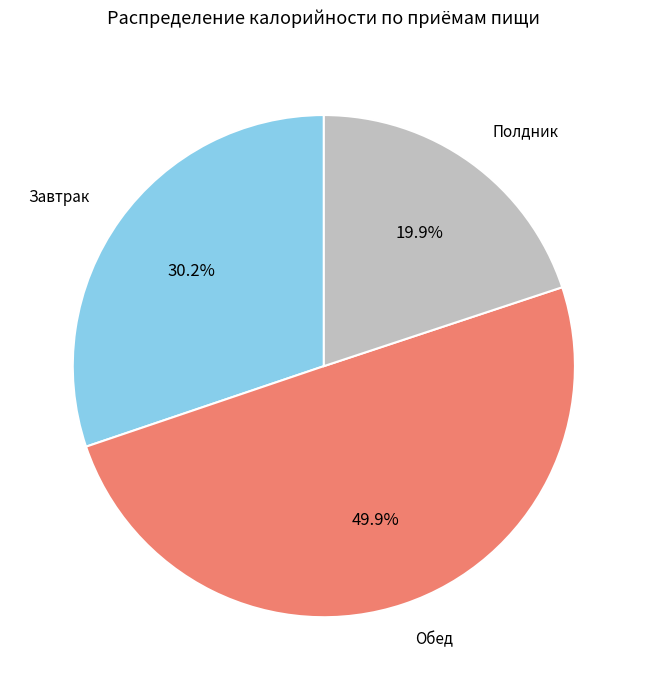

Count the number of slices in the pie.

3